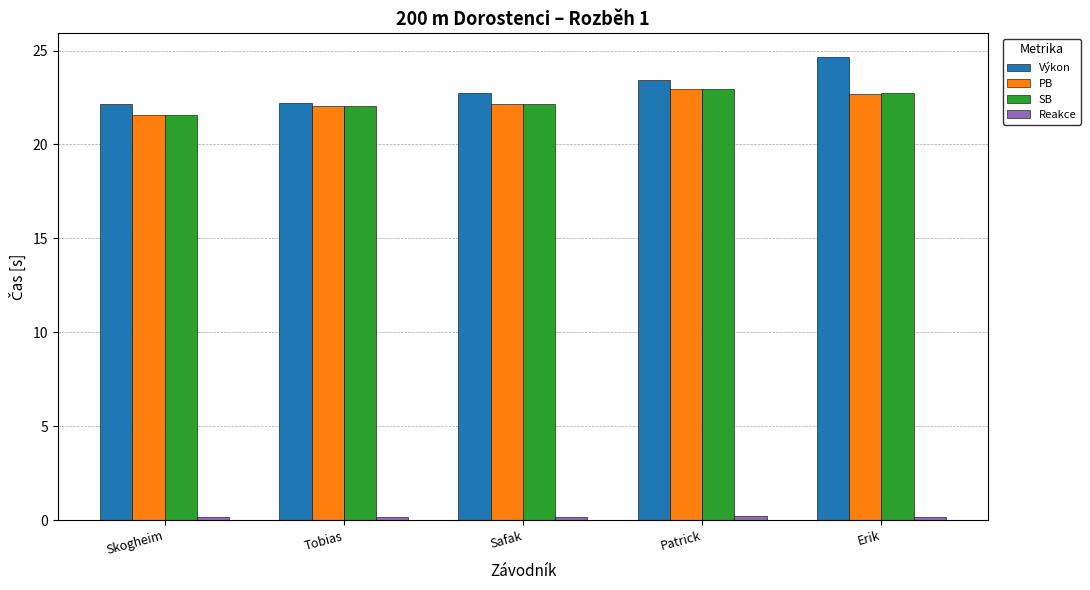

Which category has the highest value in the SB series?

Patrick